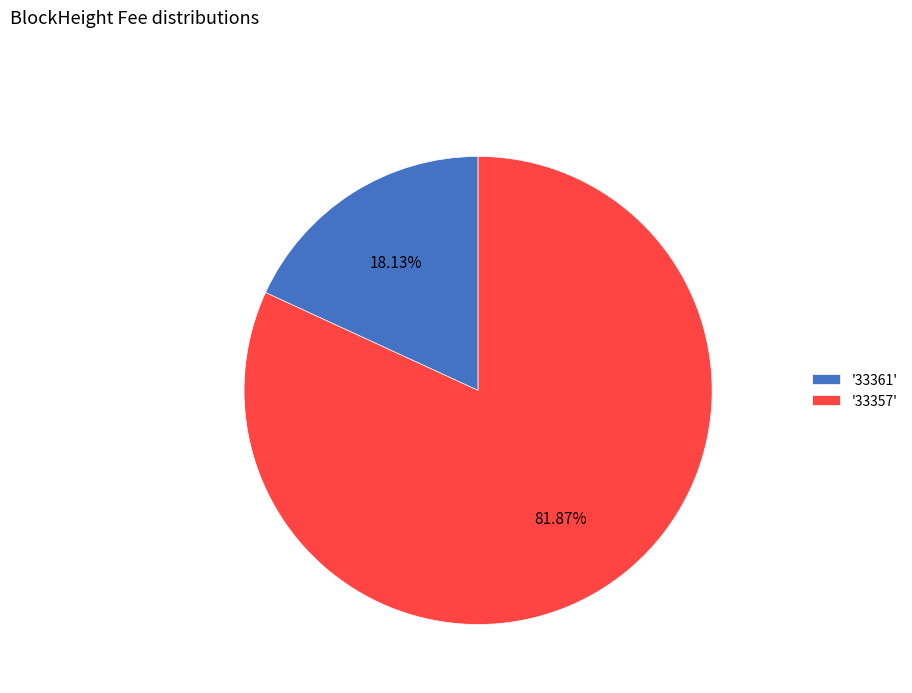

Which category accounts for the majority?

'33357'